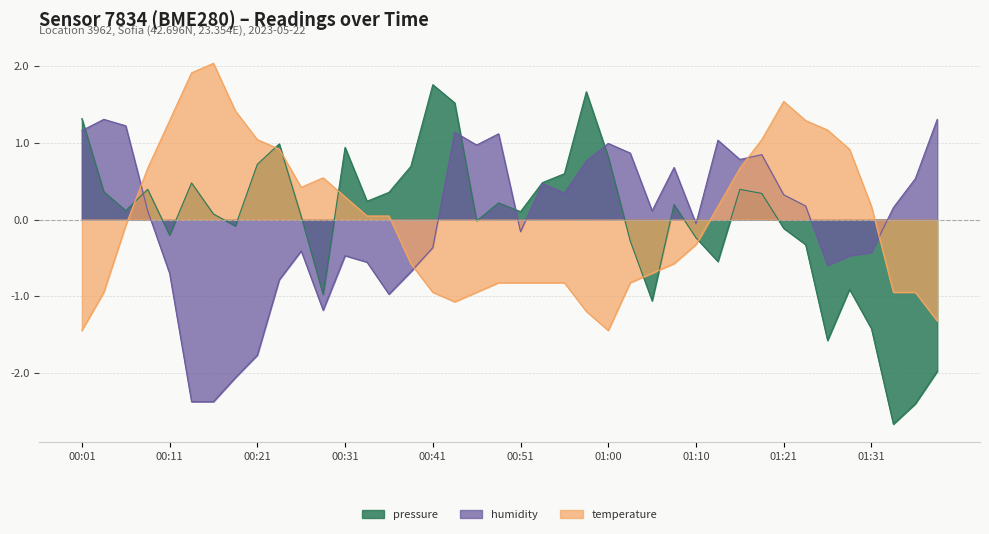

What is the difference between the maximum and minimum values in the humidity series?

3.7